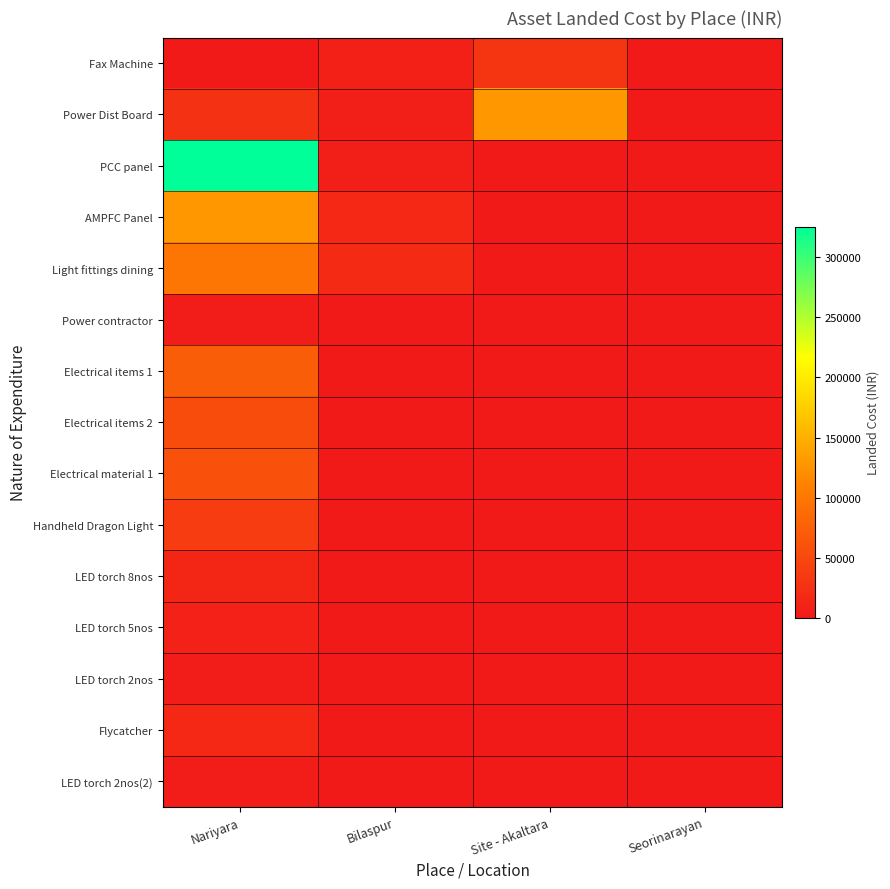

Reading left to right, what are all the values shown in this chart?

Fax Machine: Nariyara=0	Bilaspur=7800	Site - Akaltara=29501	Seorinarayan=0
Power Dist Board: Nariyara=25926	Bilaspur=6500	Site - Akaltara=128500	Seorinarayan=0
PCC panel: Nariyara=325500	Bilaspur=5175	Site - Akaltara=0	Seorinarayan=0
AMPFC Panel: Nariyara=128500	Bilaspur=16000	Site - Akaltara=0	Seorinarayan=0
Light fittings dining: Nariyara=98425	Bilaspur=19000	Site - Akaltara=0	Seorinarayan=0
Power contractor: Nariyara=3539	Bilaspur=0	Site - Akaltara=0	Seorinarayan=0
Electrical items 1: Nariyara=72634	Bilaspur=0	Site - Akaltara=0	Seorinarayan=0
Electrical items 2: Nariyara=54091	Bilaspur=0	Site - Akaltara=0	Seorinarayan=0
Electrical material 1: Nariyara=58646	Bilaspur=0	Site - Akaltara=0	Seorinarayan=0
Handheld Dragon Light: Nariyara=38062	Bilaspur=0	Site - Akaltara=0	Seorinarayan=0
LED torch 8nos: Nariyara=14136	Bilaspur=0	Site - Akaltara=0	Seorinarayan=0
LED torch 5nos: Nariyara=8835	Bilaspur=0	Site - Akaltara=0	Seorinarayan=0
LED torch 2nos: Nariyara=3534	Bilaspur=0	Site - Akaltara=0	Seorinarayan=0
Flycatcher: Nariyara=16416	Bilaspur=0	Site - Akaltara=0	Seorinarayan=0
LED torch 2nos(2): Nariyara=3534	Bilaspur=0	Site - Akaltara=0	Seorinarayan=0